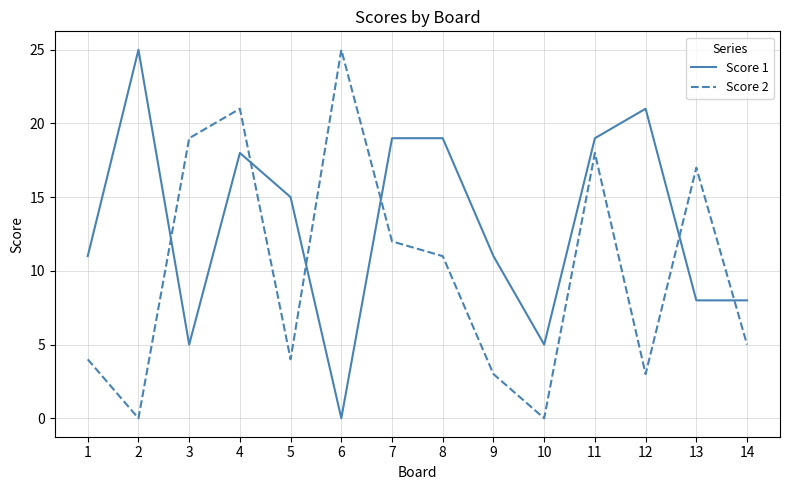

What is the total value across all series at 6?

25